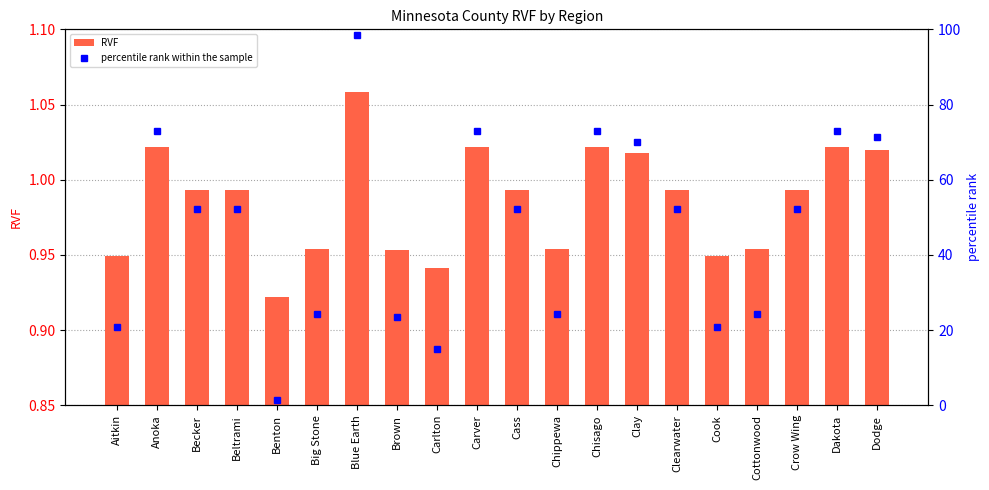

Which series has the widest spread of values?

percentile rank within the sample